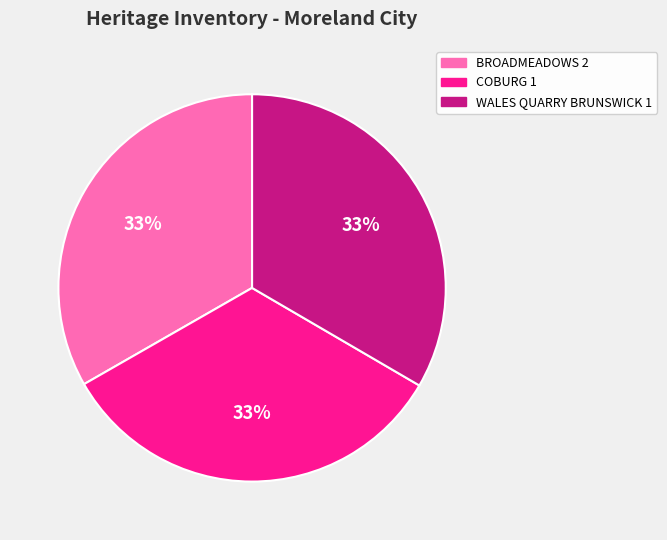

Is the sum of BROADMEADOWS 2 and WALES QUARRY BRUNSWICK 1 greater than half?

Yes